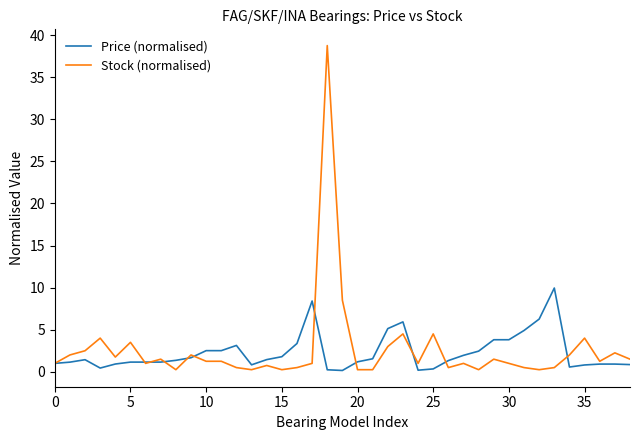

What is the maximum value shown in the chart?

38.8